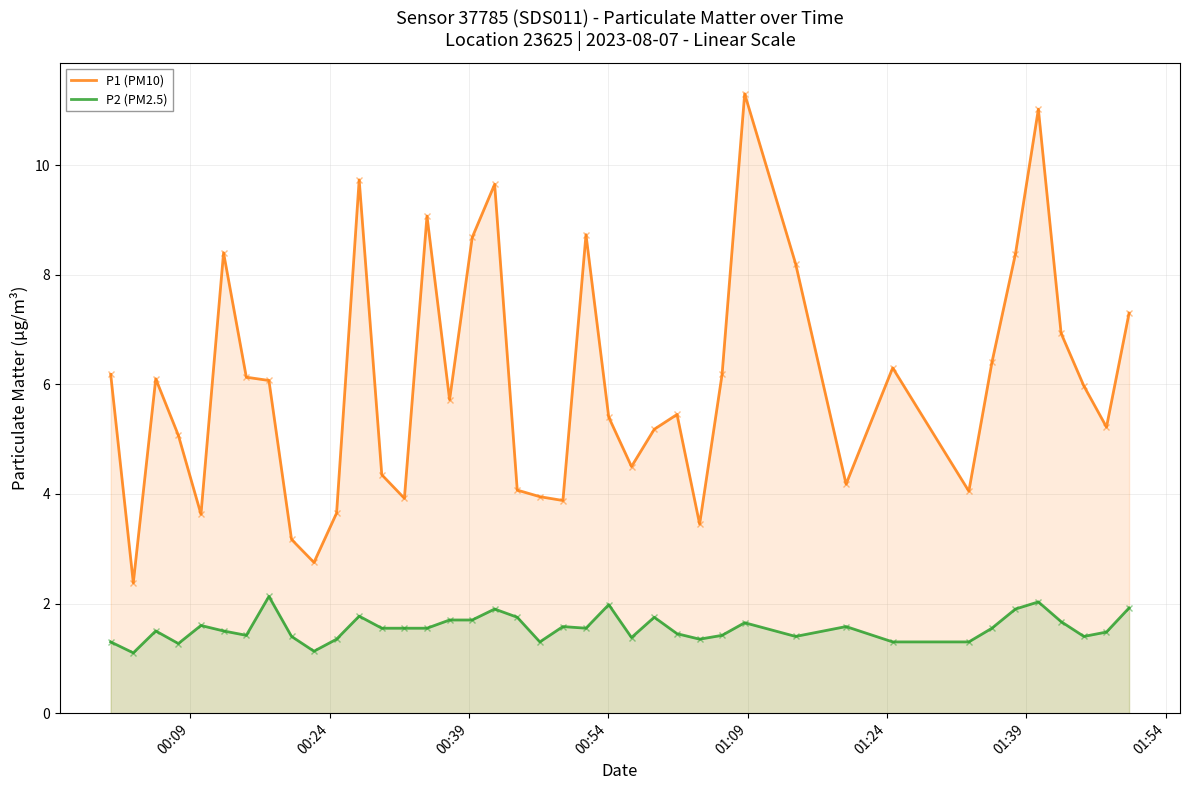

Which series has the largest total across all categories?

P1 (PM10)